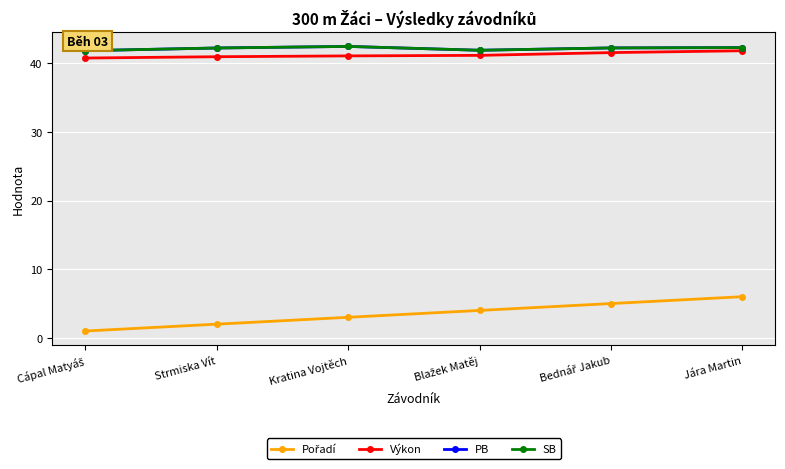

Between Kratina Vojtěch and Blažek Matěj, which series saw the biggest shift?

Pořadí